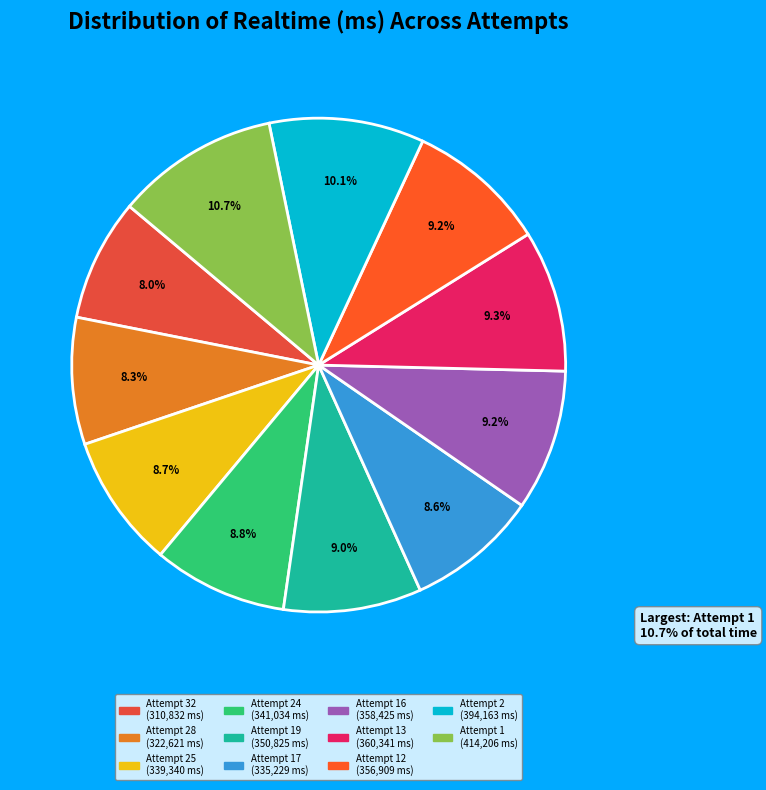

What is the change in value from Attempt 32 to Attempt 24?

+30202